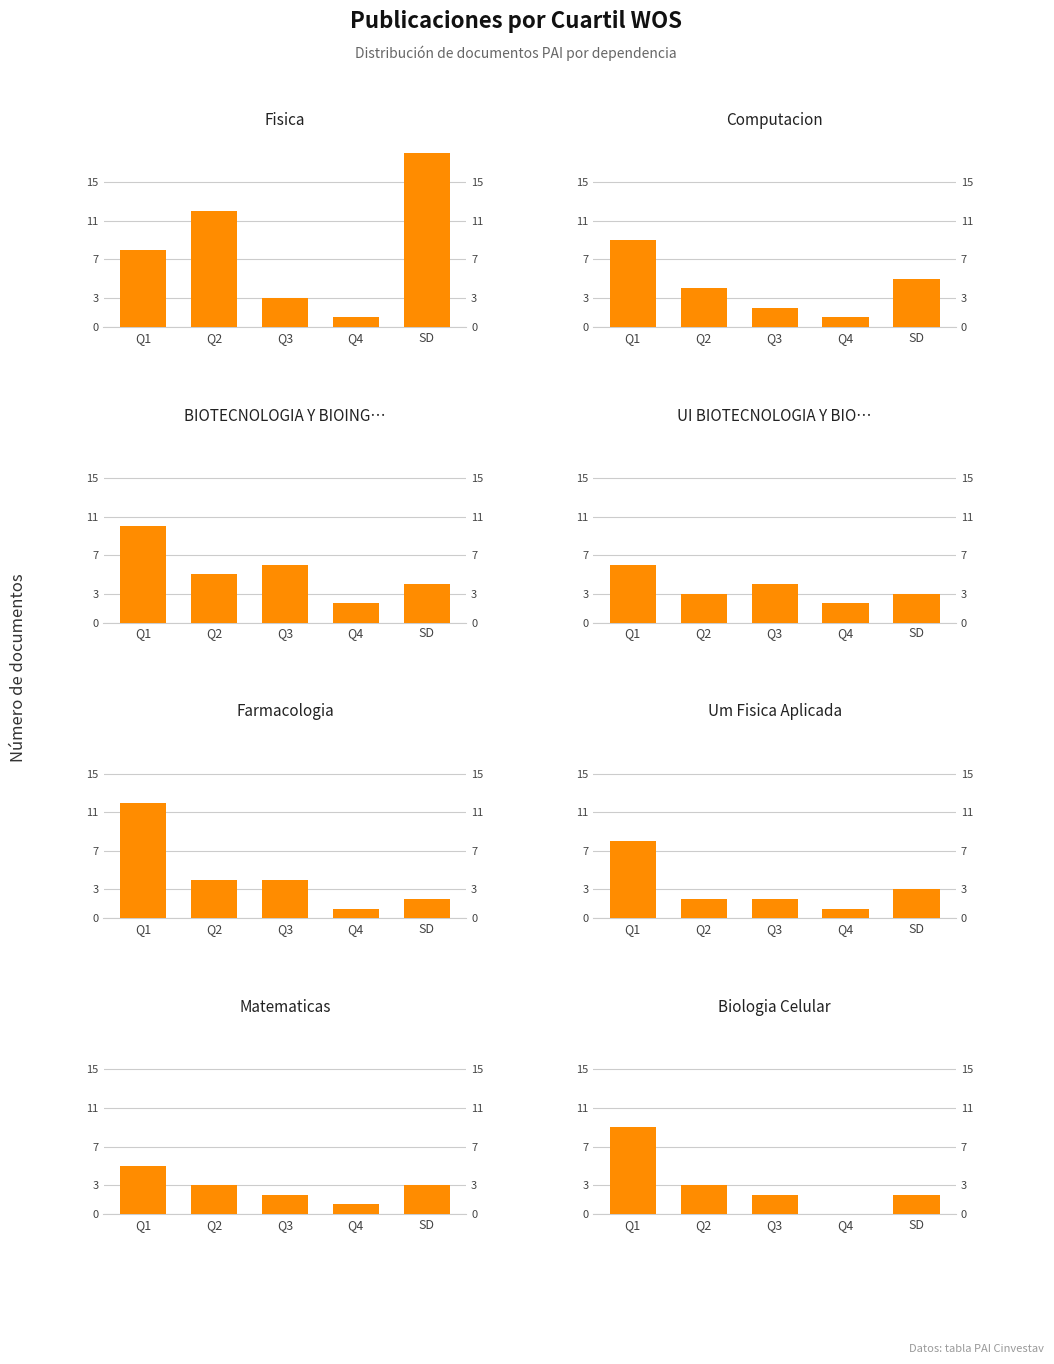

The chart shows a value of 16 at Q1. True or false?

False